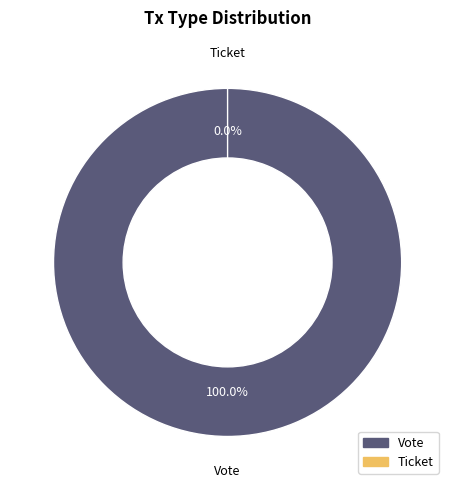

What is the largest slice in the pie chart?

Vote